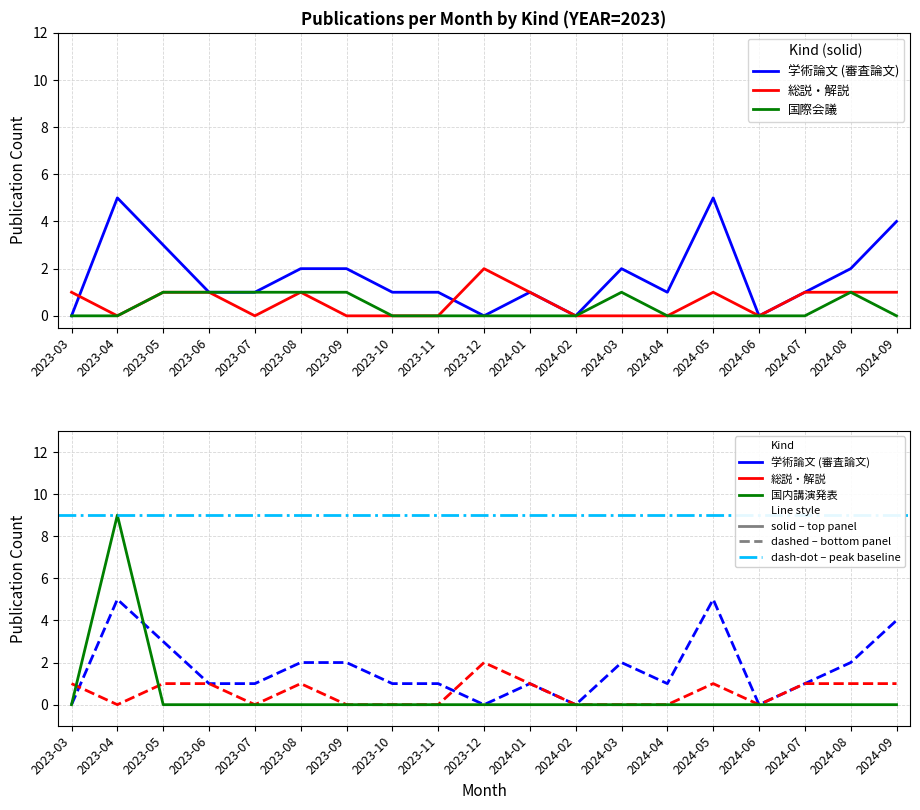

Does the chart display data point markers on the line(s)?

No